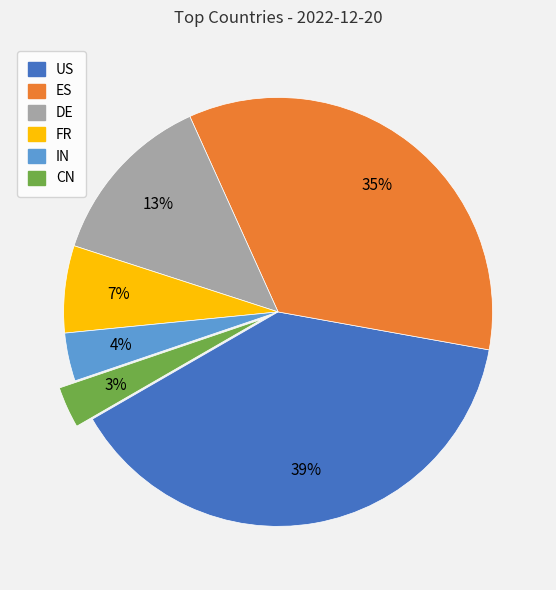

True or false: US accounts for 39% of the total.

True